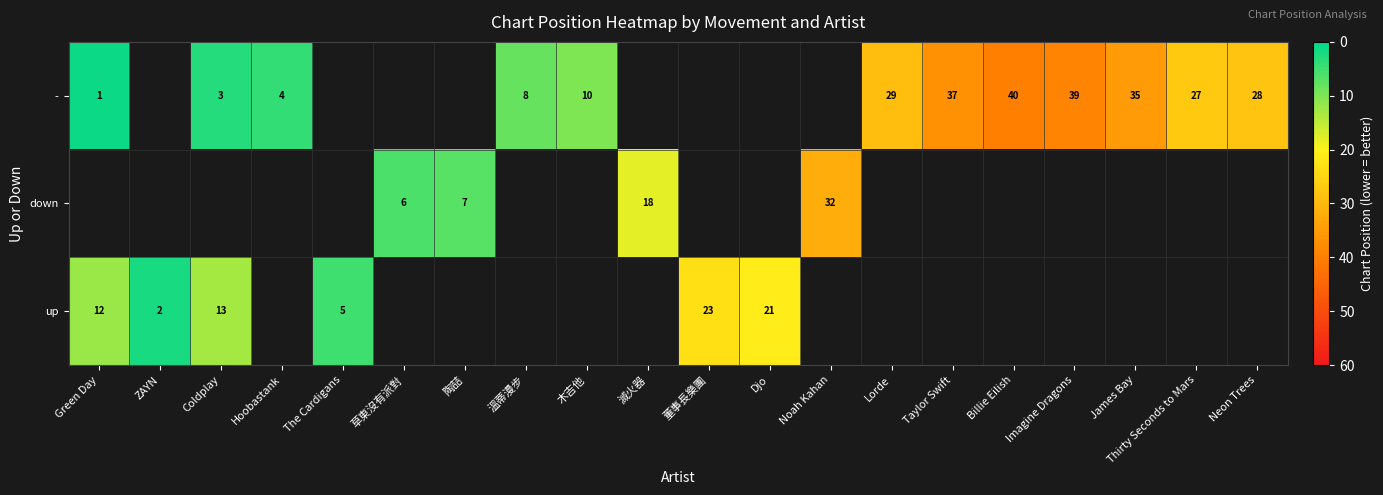

The value of - at Billie Eilish is 40. True or false?

True